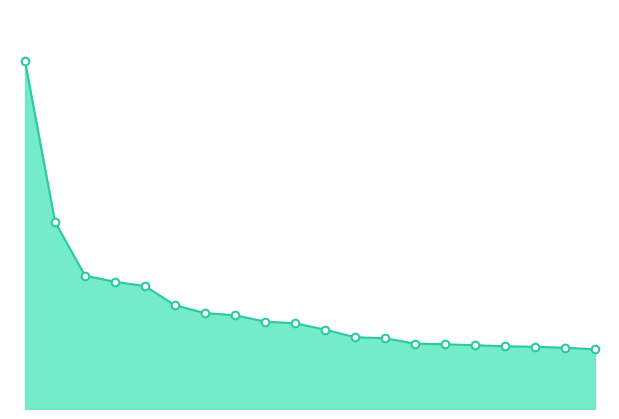

Does the chart have visible grid lines?

No